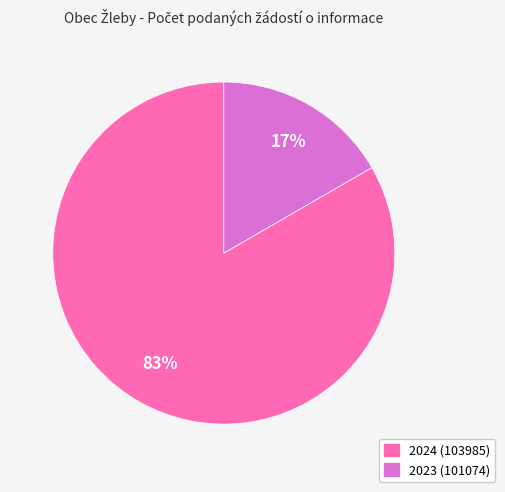

What is the smallest slice in the pie chart?

2023 (101074)